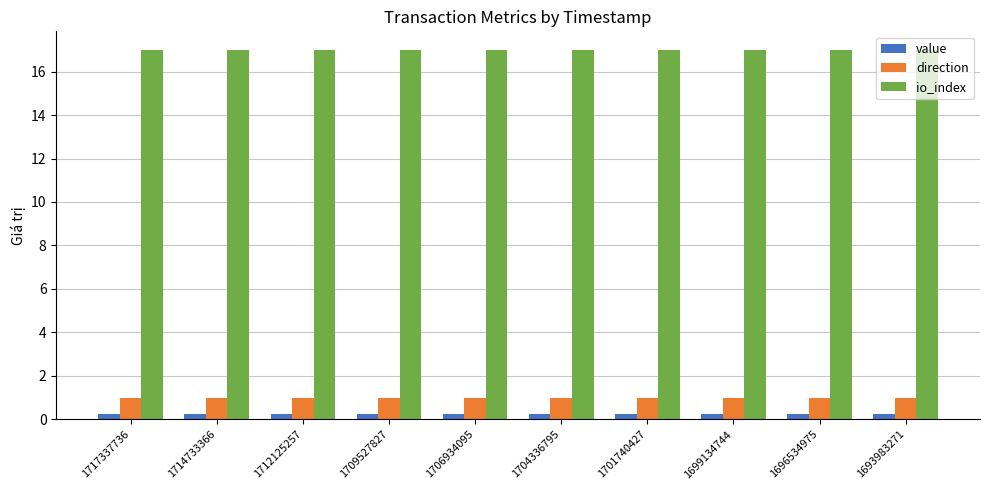

At 1701740427, list the series in order from largest to smallest.

io_index, direction, value